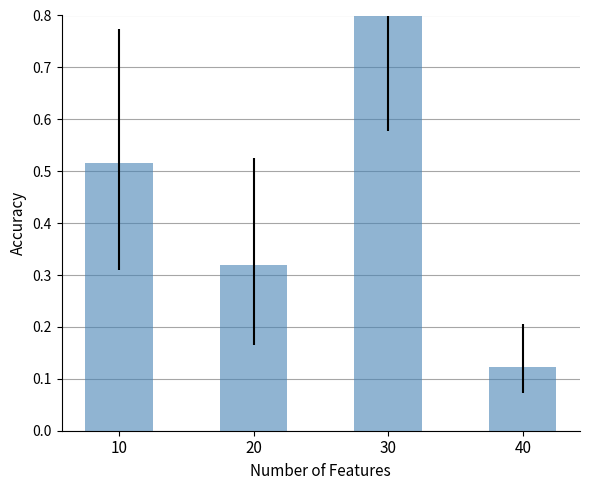

What is the difference between the values at 40 and 20?

0.2